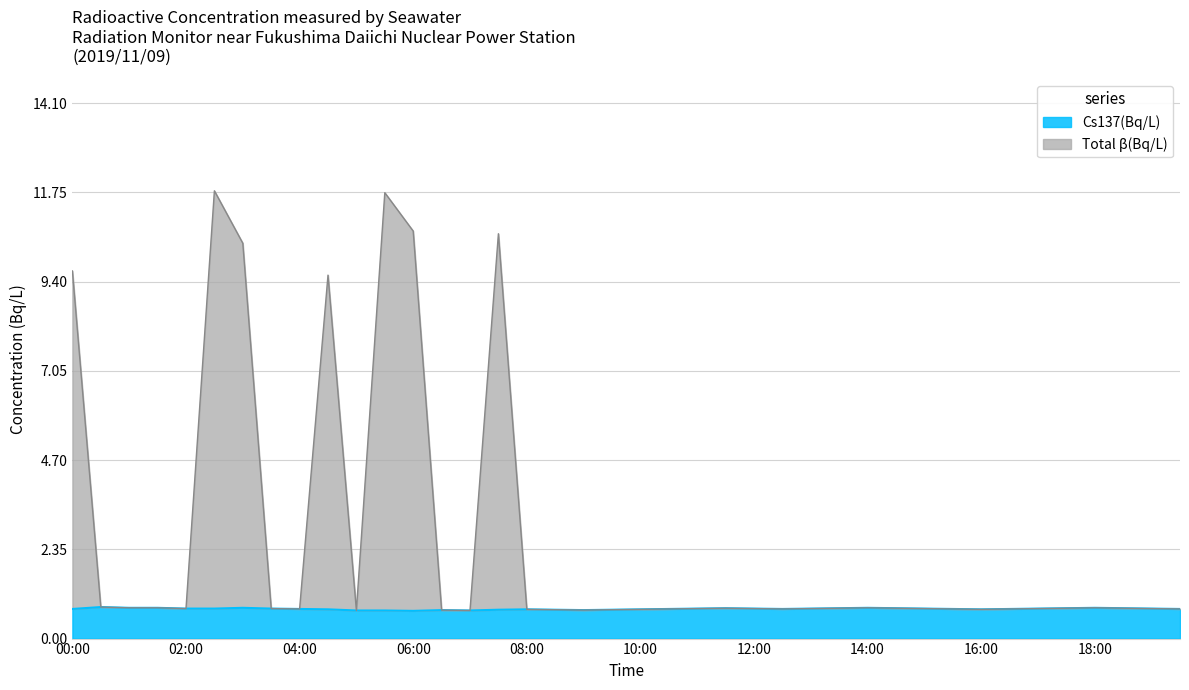

True or false: Cs137(Bq/L) has more than 1 points higher than both neighbors.

True